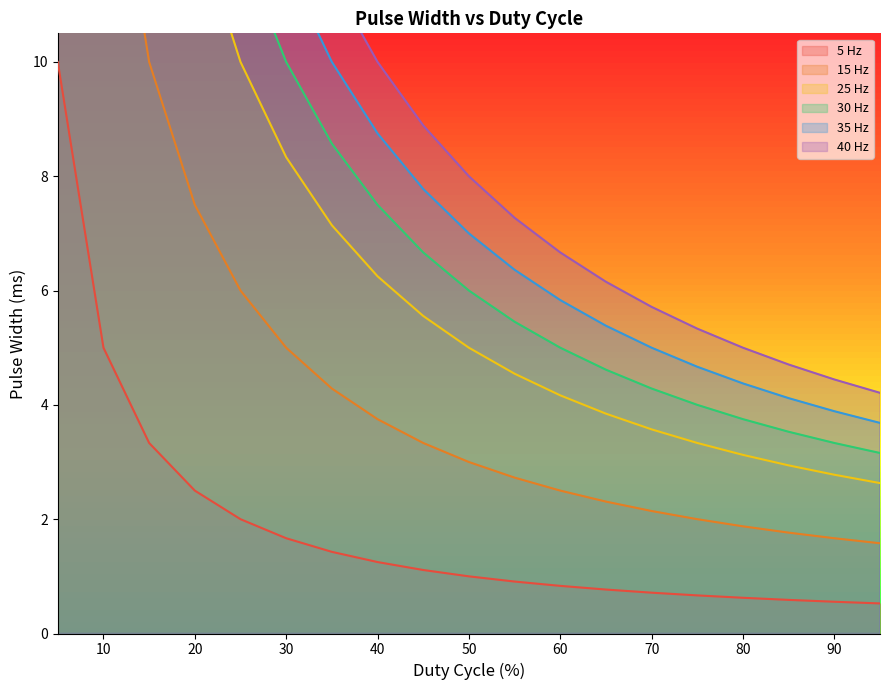

Which series has the largest total across all categories?

40 Hz